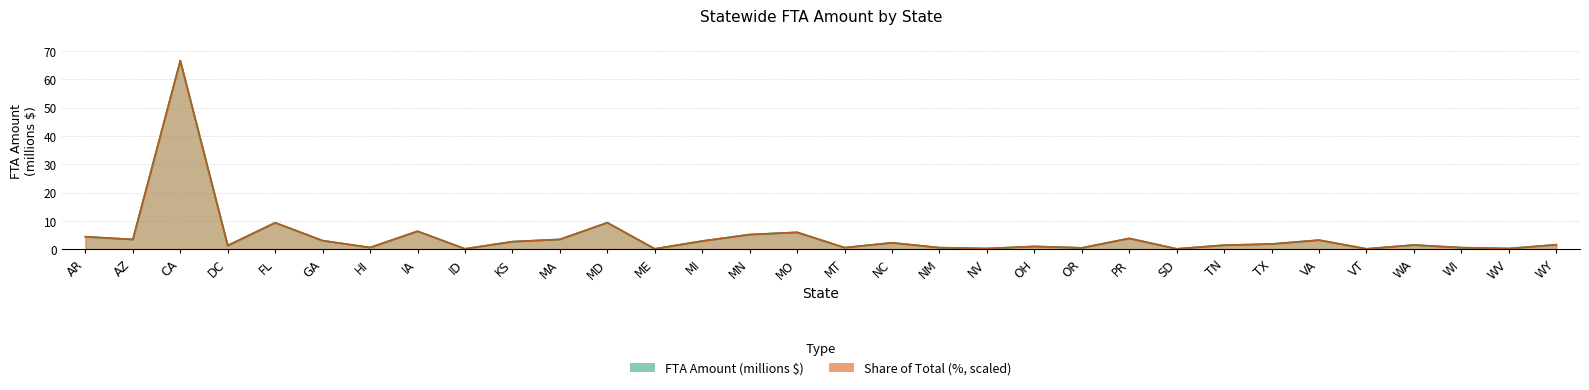

True or false: Share (%) has a value of 1.0 at GA.

False